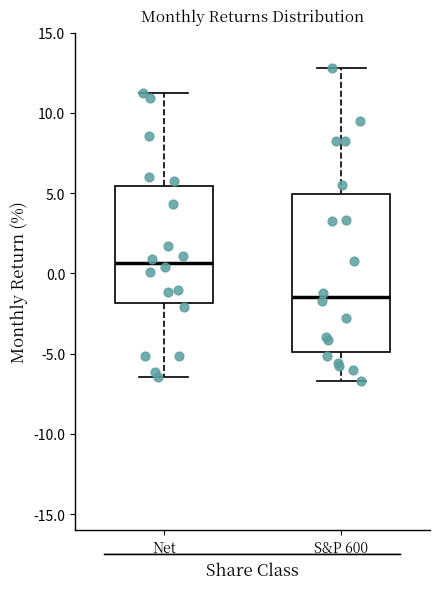

Reading left to right, read every box against the y-axis: the position of its median line, the range the box covers, and the ends of its whiskers. The values are not printed on the chart, so give them approximately, as read against the axis.

Net: median 0.5, box -2.0 to 5.5, whiskers -6.5 to 11.0
S&P 600: median -1.5, box -5.0 to 5.0, whiskers -6.5 to 13.0